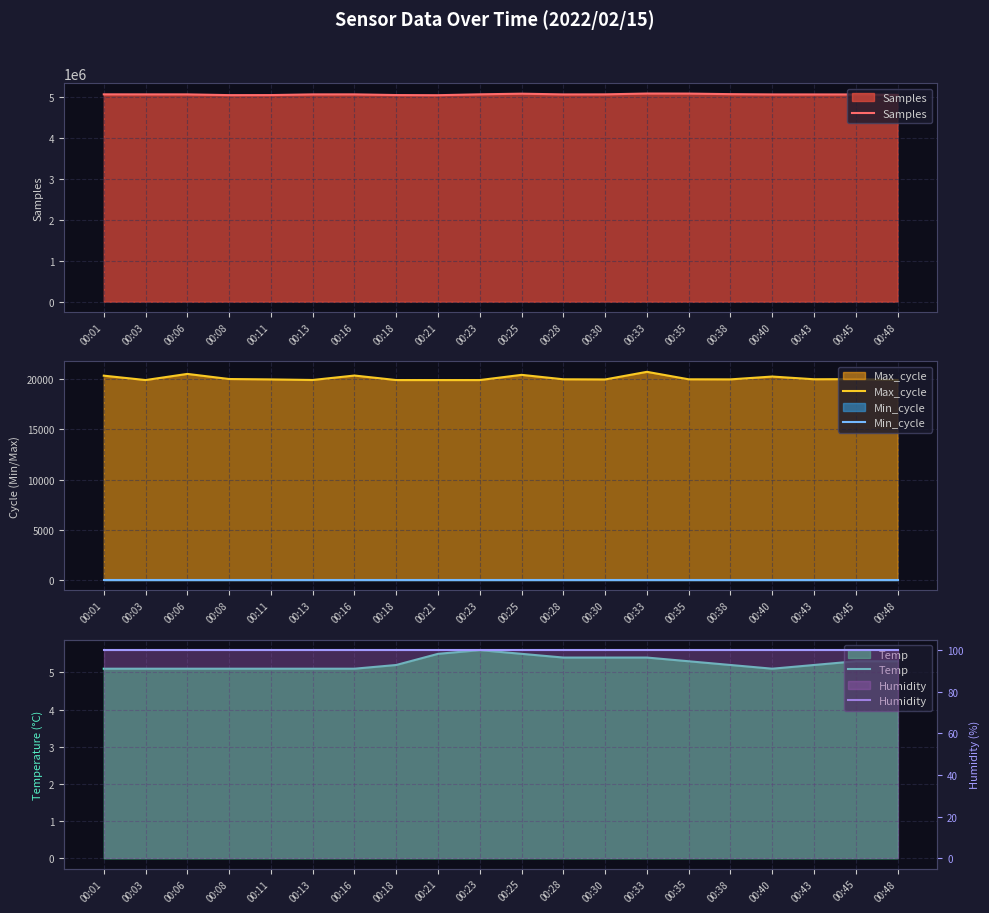

At how many categories does at least one series exceed 1308721?

20